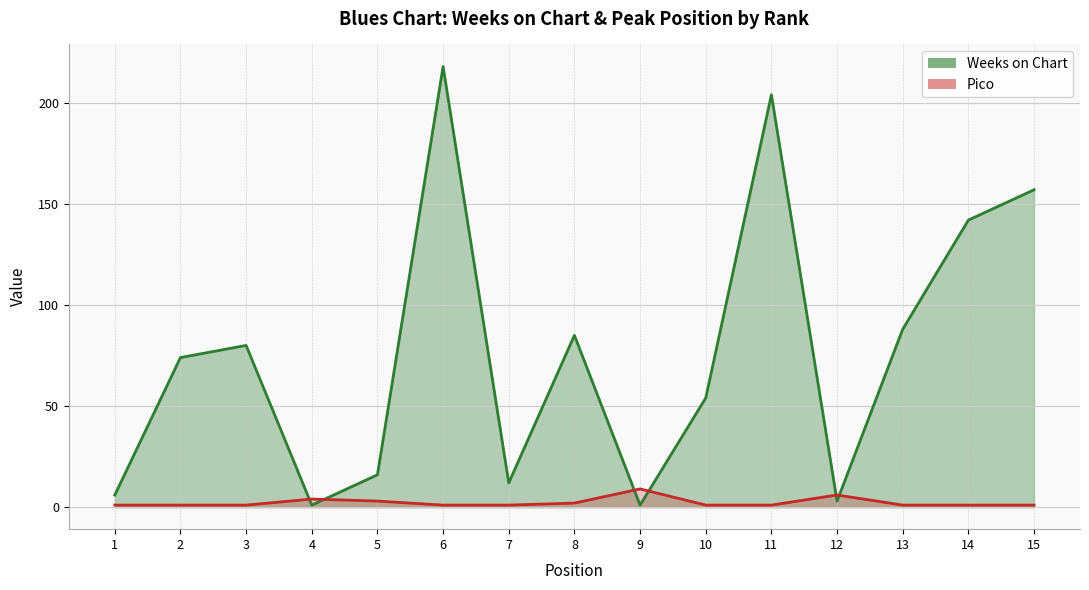

Which series has the largest total across all categories?

Weeks on Chart